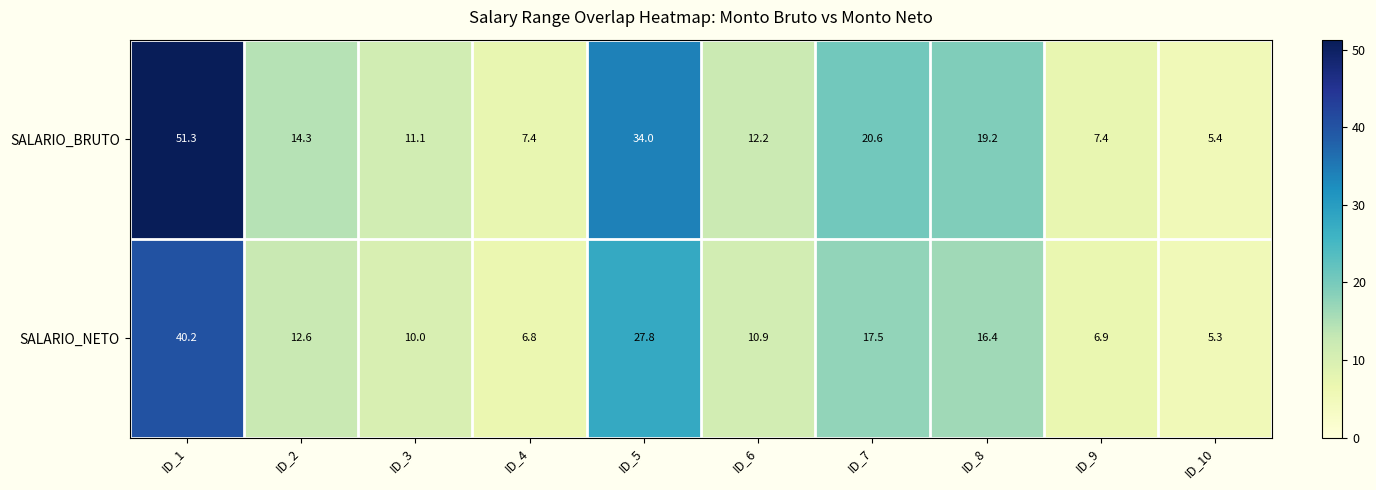

What is the difference between the SALARIO_NETO values at ID_8 and ID_1?

23.8